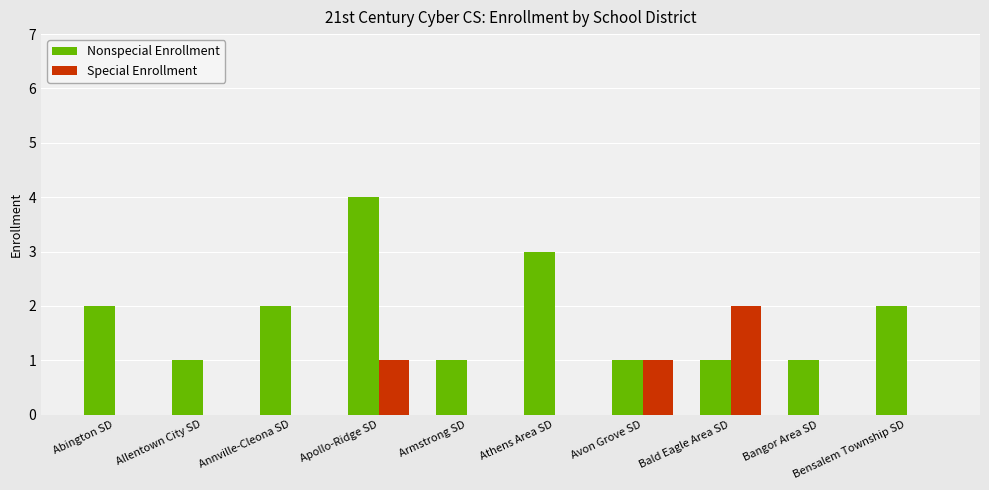

What is the total value across all series at Athens Area SD?

3